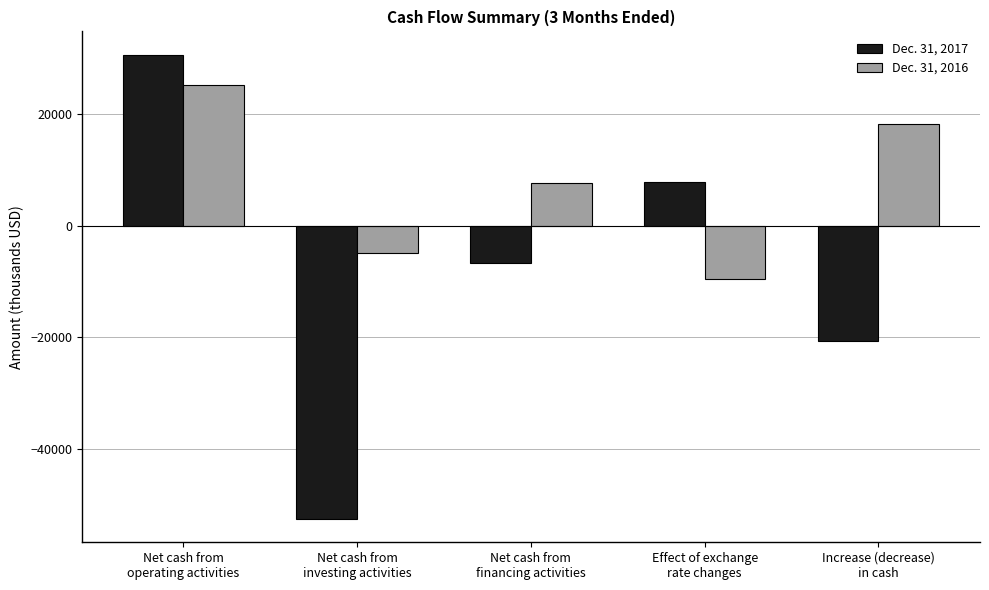

Reading right to left, list all the values displayed in this chart.

Dec. 31, 2017: Increase (decrease)
in cash=-20660	Effect of exchange
rate changes=7835	Net cash from
financing activities=-6615	Net cash from
investing activities=-52498	Net cash from
operating activities=30618
Dec. 31, 2016: Increase (decrease)
in cash=18235	Effect of exchange
rate changes=-9558	Net cash from
financing activities=7600	Net cash from
investing activities=-4932	Net cash from
operating activities=25125